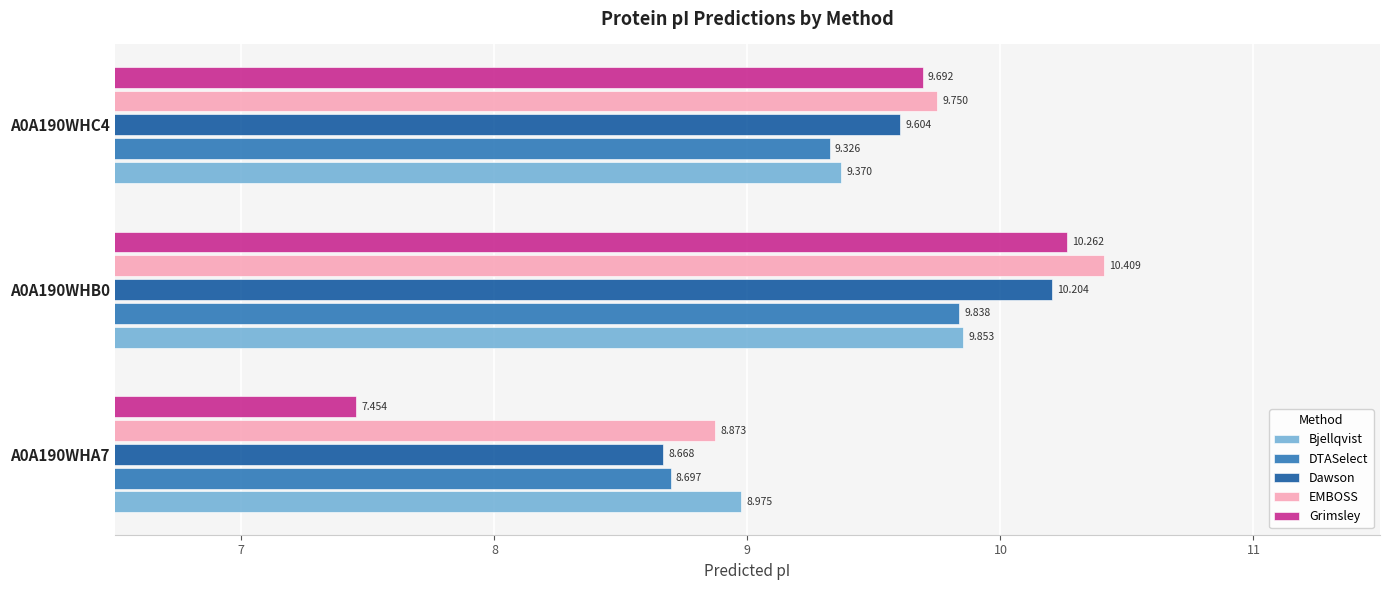

Which series has the largest total across all categories?

EMBOSS